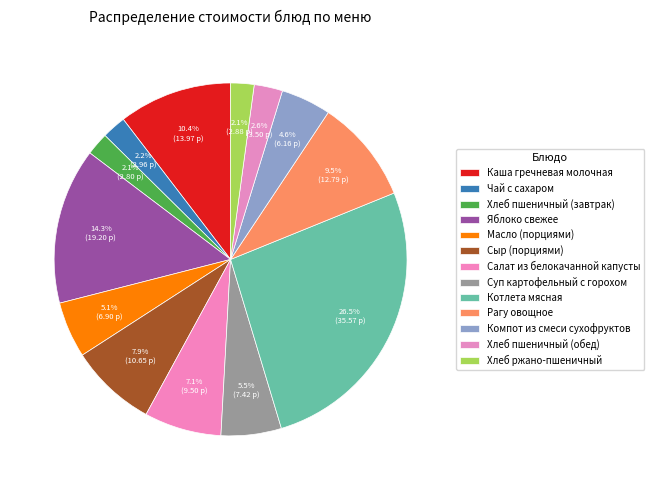

What is the smallest slice in the pie chart?

Хлеб пшеничный (завтрак)